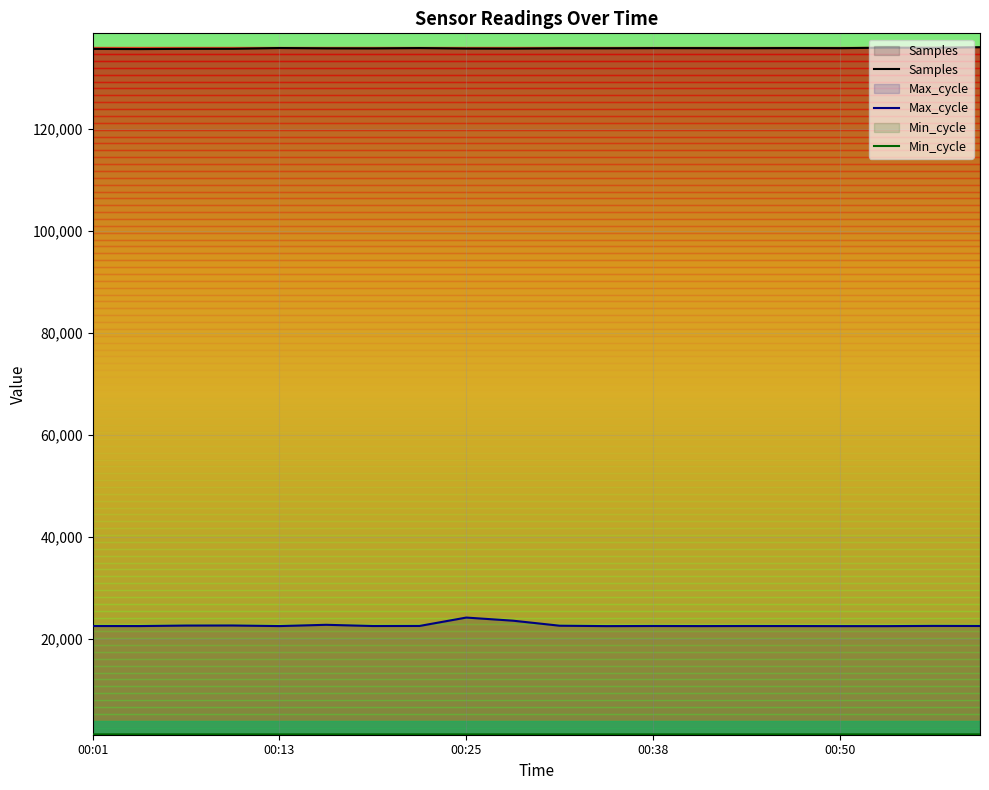

Between 00:01 and 00:22, which series saw the biggest shift?

Samples